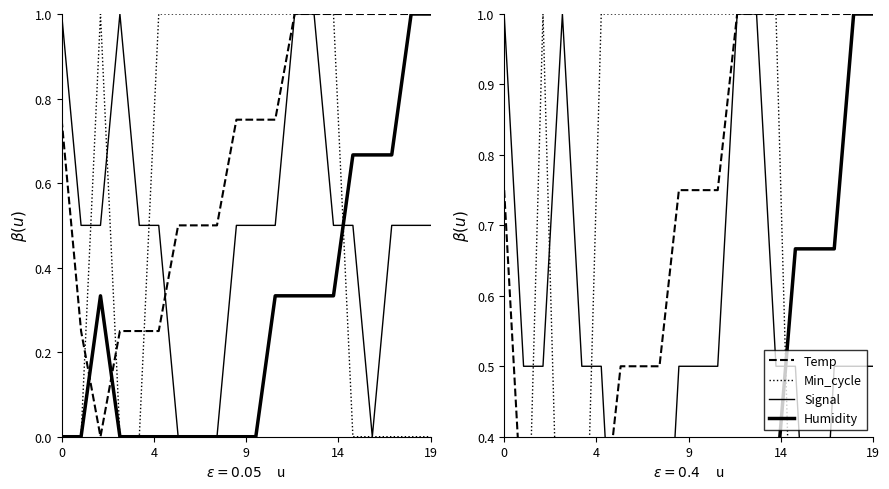

True or false: Min_cycle and Signal cross at least once.

True